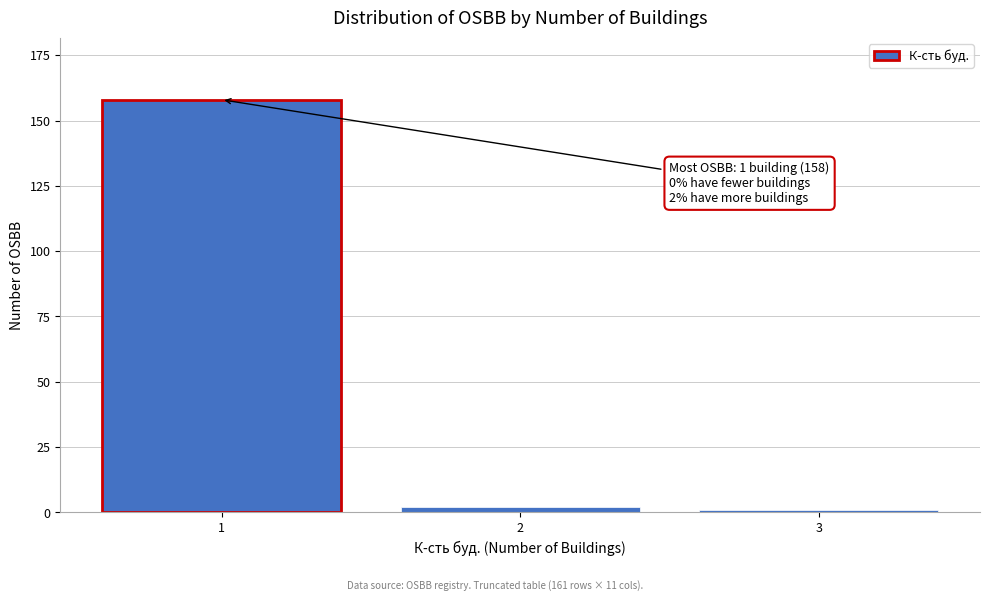

Reading right to left, transcribe all the data shown in this chart.

3=1	2=2	1=158